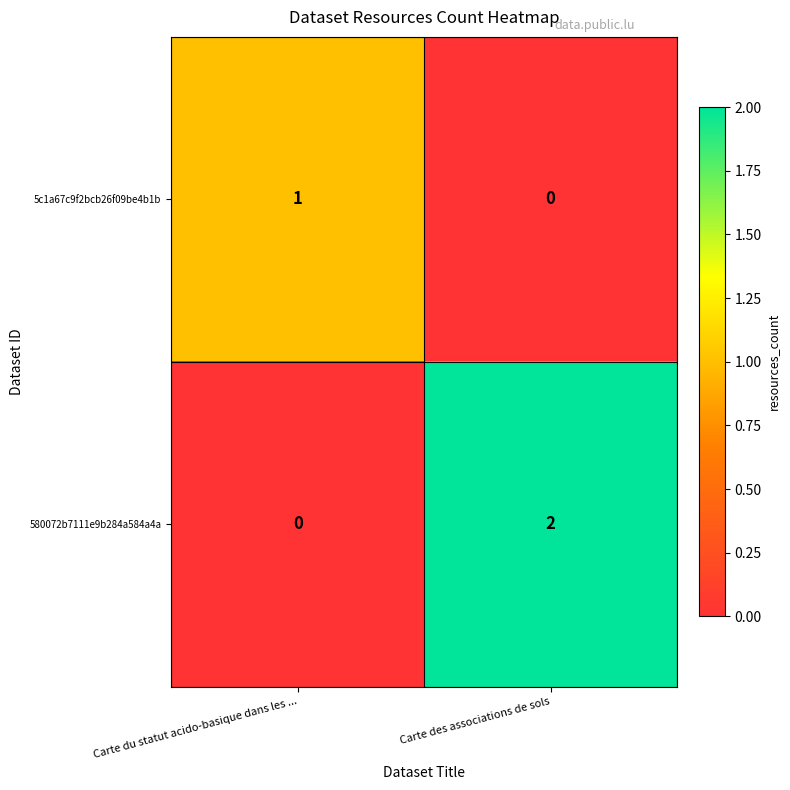

Reading left to right, what are all the values shown in this chart?

5c1a67c9f2bcb26f09be4b1b: 1	0
580072b7111e9b284a584a4a: 0	2